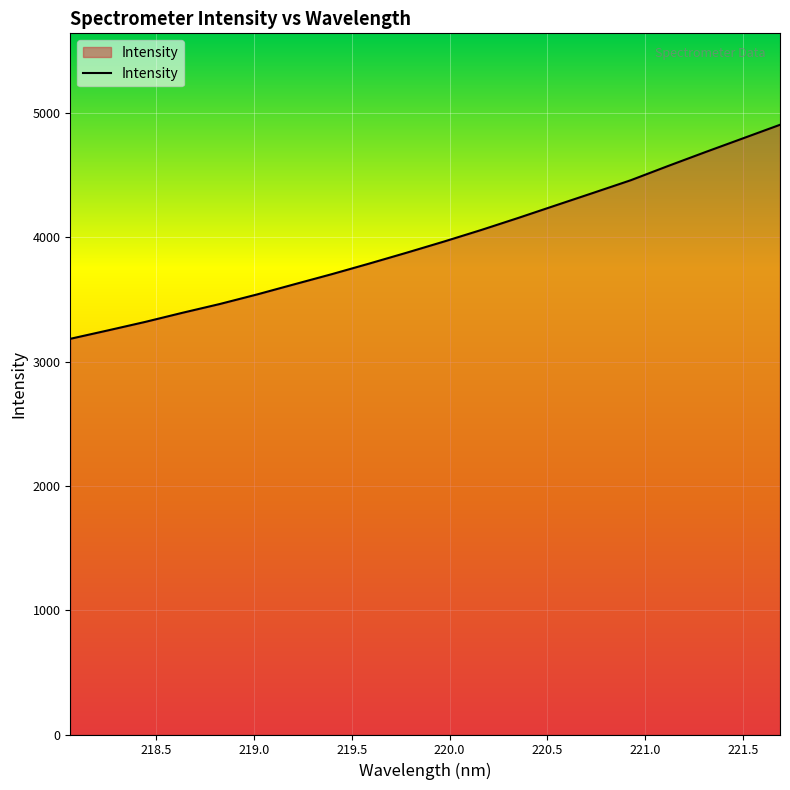

What is the smallest value displayed?

3183.8